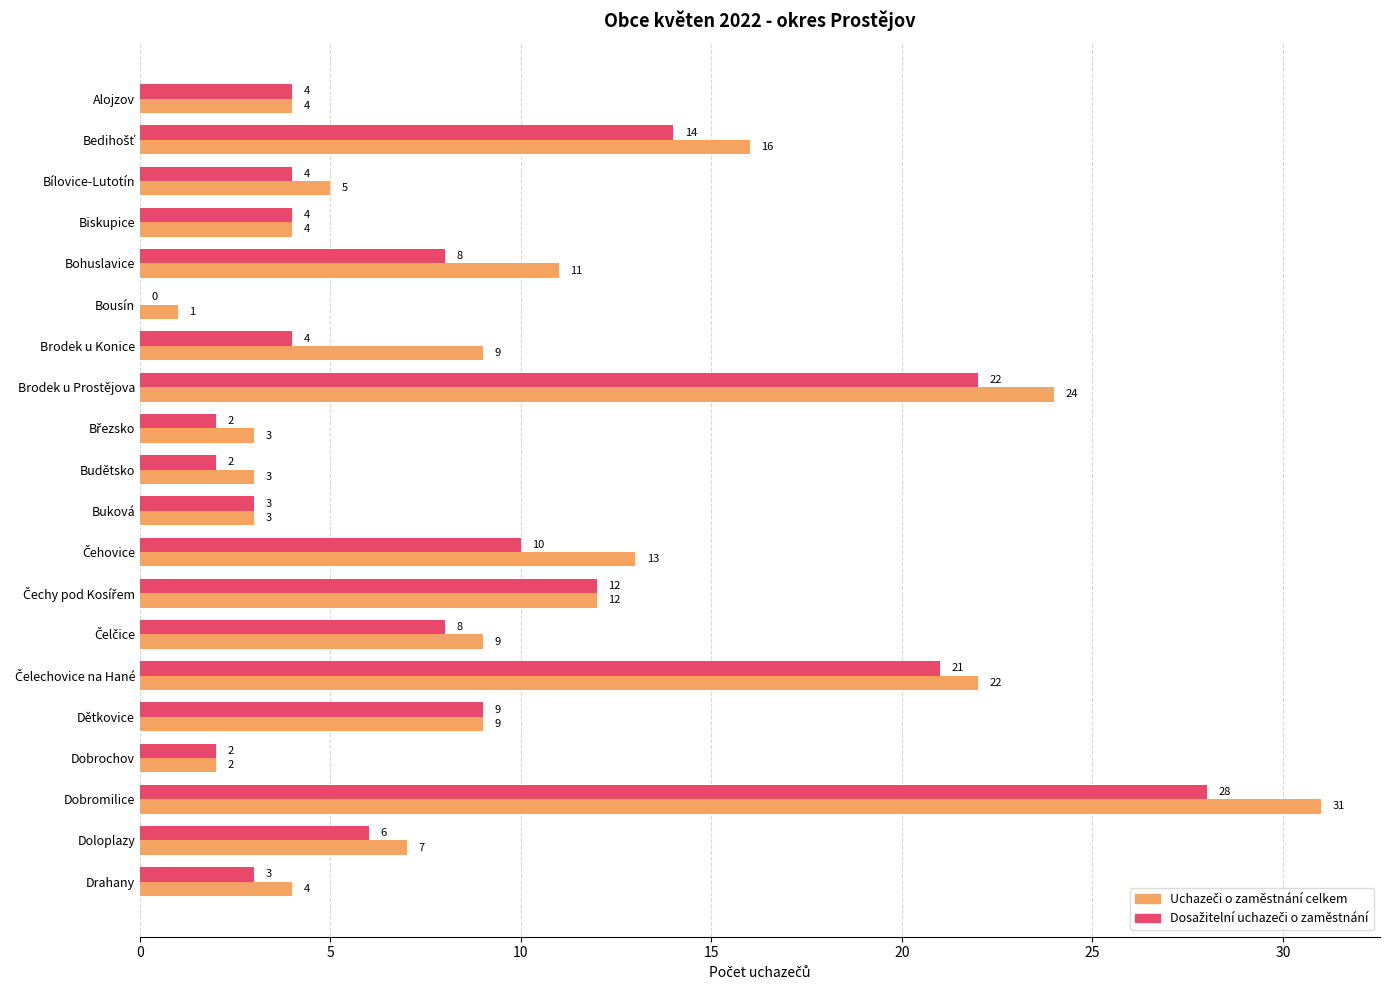

At which category is the sum across all series the highest?

Dobromilice